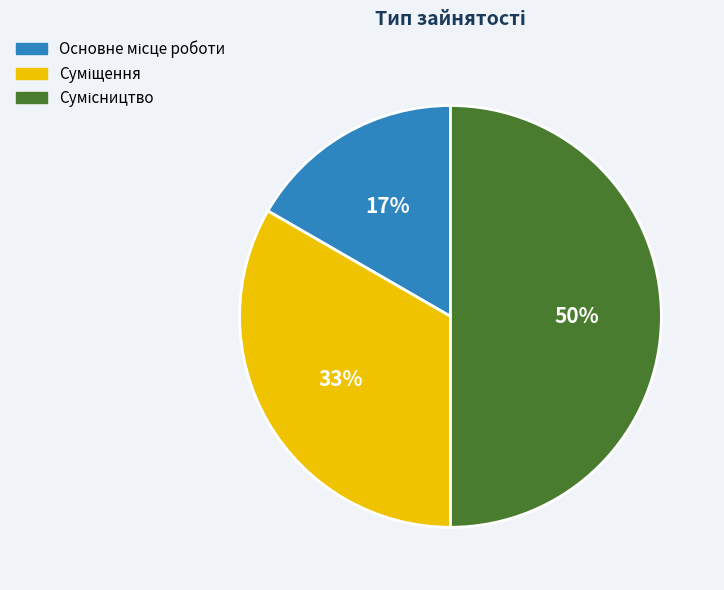

To the nearest percent, what is the average slice percentage?

33%